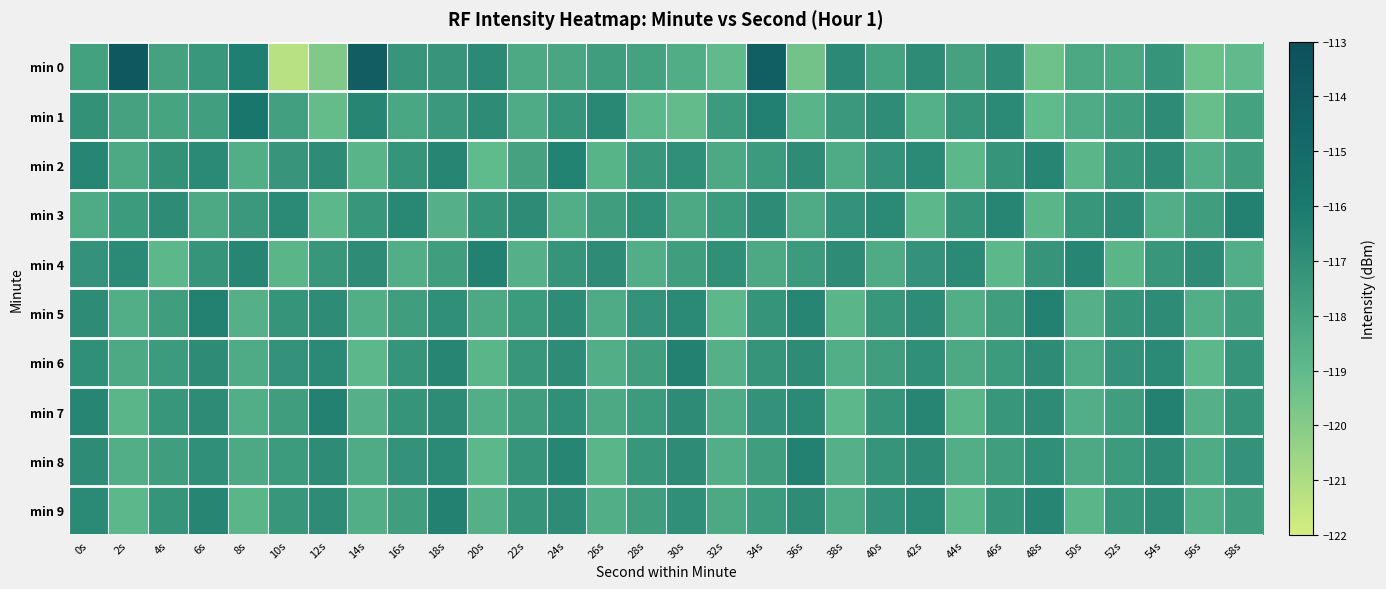

Reading left to right, what are all the values shown in this chart?

min 0: 0s=-117.8	2s=-113.7	4s=-117.9	6s=-117.4	8s=-116.3	10s=-121.3	12s=-119.9	14s=-114.0	16s=-117.3	18s=-117.3	20s=-116.7	22s=-118.2	24s=-118.0	26s=-117.7	28s=-117.9	30s=-118.4	32s=-119.0	34s=-114.2	36s=-119.5	38s=-116.8	40s=-117.9	42s=-116.9	44s=-117.9	46s=-116.9	48s=-119.4	50s=-118.2	52s=-118.2	54s=-117.2	56s=-119.4	58s=-119.0
min 1: 0s=-117.1	2s=-117.9	4s=-118.0	6s=-117.7	8s=-115.8	10s=-117.8	12s=-119.1	14s=-116.6	16s=-118.1	18s=-117.5	20s=-116.9	22s=-118.3	24s=-117.2	26s=-116.7	28s=-118.9	30s=-119.1	32s=-117.5	34s=-116.3	36s=-118.8	38s=-117.4	40s=-116.9	42s=-118.5	44s=-117.2	46s=-116.8	48s=-119.0	50s=-118.3	52s=-117.7	54s=-116.9	56s=-119.2	58s=-117.9
min 2: 0s=-116.5	2s=-118.2	4s=-117.1	6s=-116.8	8s=-118.5	10s=-117.3	12s=-116.9	14s=-118.8	16s=-117.2	18s=-116.5	20s=-119.0	22s=-117.9	24s=-116.4	26s=-118.7	28s=-117.3	30s=-117.0	32s=-118.2	34s=-117.6	36s=-116.9	38s=-118.3	40s=-117.1	42s=-116.8	44s=-118.9	46s=-117.2	48s=-116.6	50s=-118.8	52s=-117.3	54s=-116.9	56s=-118.5	58s=-117.7
min 3: 0s=-118.3	2s=-117.6	4s=-116.9	6s=-118.2	8s=-117.5	10s=-116.8	12s=-118.9	14s=-117.3	16s=-116.7	18s=-118.6	20s=-117.2	22s=-116.9	24s=-118.5	26s=-117.7	28s=-117.0	30s=-118.2	32s=-117.6	34s=-116.9	36s=-118.3	38s=-117.1	40s=-116.8	42s=-118.9	44s=-117.2	46s=-116.6	48s=-118.8	50s=-117.3	52s=-116.9	54s=-118.5	56s=-117.7	58s=-116.3
min 4: 0s=-117.1	2s=-116.8	4s=-118.9	6s=-117.2	8s=-116.6	10s=-118.8	12s=-117.3	14s=-116.9	16s=-118.5	18s=-117.7	20s=-116.3	22s=-118.6	24s=-117.2	26s=-116.9	28s=-118.5	30s=-117.7	32s=-117.0	34s=-118.2	36s=-117.6	38s=-116.9	40s=-118.3	42s=-117.1	44s=-116.8	46s=-118.9	48s=-117.2	50s=-116.6	52s=-118.8	54s=-117.3	56s=-116.9	58s=-118.5
min 5: 0s=-116.9	2s=-118.5	4s=-117.7	6s=-116.3	8s=-118.6	10s=-117.2	12s=-116.9	14s=-118.5	16s=-117.7	18s=-117.0	20s=-118.2	22s=-117.6	24s=-116.9	26s=-118.3	28s=-117.1	30s=-116.8	32s=-118.9	34s=-117.2	36s=-116.6	38s=-118.8	40s=-117.3	42s=-116.9	44s=-118.5	46s=-117.7	48s=-116.3	50s=-118.6	52s=-117.2	54s=-116.9	56s=-118.5	58s=-117.7
min 6: 0s=-117.0	2s=-118.2	4s=-117.6	6s=-116.9	8s=-118.3	10s=-117.1	12s=-116.8	14s=-118.9	16s=-117.2	18s=-116.6	20s=-118.8	22s=-117.3	24s=-116.9	26s=-118.5	28s=-117.7	30s=-116.3	32s=-118.6	34s=-117.2	36s=-116.9	38s=-118.5	40s=-117.7	42s=-117.0	44s=-118.2	46s=-117.6	48s=-116.9	50s=-118.3	52s=-117.1	54s=-116.8	56s=-118.9	58s=-117.2
min 7: 0s=-116.6	2s=-118.8	4s=-117.3	6s=-116.9	8s=-118.5	10s=-117.7	12s=-116.3	14s=-118.6	16s=-117.2	18s=-116.9	20s=-118.5	22s=-117.7	24s=-117.0	26s=-118.2	28s=-117.6	30s=-116.9	32s=-118.3	34s=-117.1	36s=-116.8	38s=-118.9	40s=-117.2	42s=-116.6	44s=-118.8	46s=-117.3	48s=-116.9	50s=-118.5	52s=-117.7	54s=-116.3	56s=-118.6	58s=-117.2
min 8: 0s=-116.9	2s=-118.5	4s=-117.7	6s=-117.0	8s=-118.2	10s=-117.6	12s=-116.9	14s=-118.3	16s=-117.1	18s=-116.8	20s=-118.9	22s=-117.2	24s=-116.6	26s=-118.8	28s=-117.3	30s=-116.9	32s=-118.5	34s=-117.7	36s=-116.3	38s=-118.6	40s=-117.2	42s=-116.9	44s=-118.5	46s=-117.7	48s=-117.0	50s=-118.2	52s=-117.6	54s=-116.9	56s=-118.3	58s=-117.1
min 9: 0s=-116.8	2s=-118.9	4s=-117.2	6s=-116.6	8s=-118.8	10s=-117.3	12s=-116.9	14s=-118.5	16s=-117.7	18s=-116.3	20s=-118.6	22s=-117.2	24s=-116.9	26s=-118.5	28s=-117.7	30s=-117.0	32s=-118.2	34s=-117.6	36s=-116.9	38s=-118.3	40s=-117.1	42s=-116.8	44s=-118.9	46s=-117.2	48s=-116.6	50s=-118.8	52s=-117.3	54s=-116.9	56s=-118.5	58s=-117.7